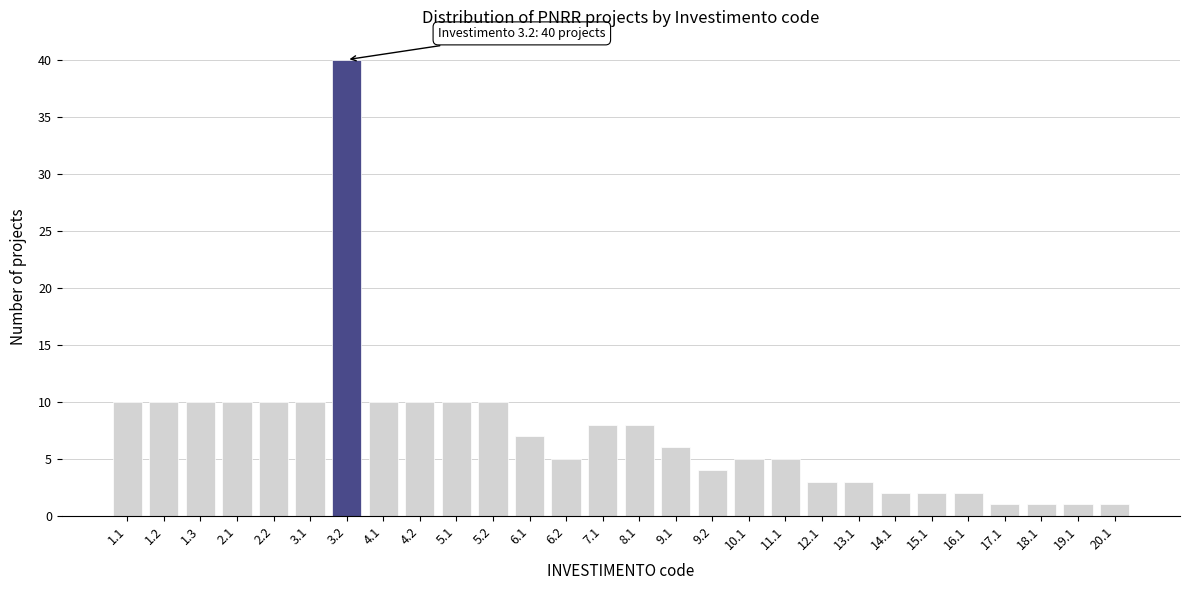

Reading left to right, what are all the values shown in this chart?

10	10	10	10	10	10	40	10	10	10	10	7	5	8	8	6	4	5	5	3	3	2	2	2	1	1	1	1